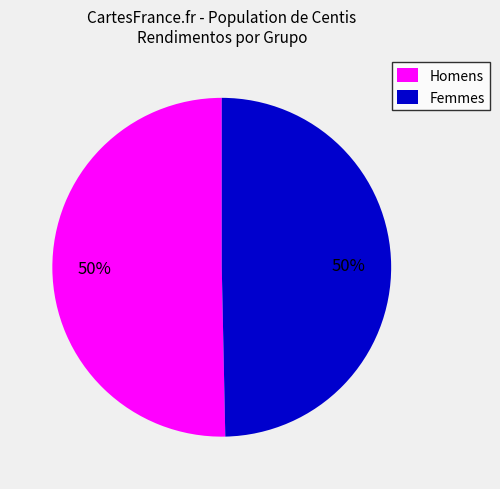

The Homens slice represents 44% of the pie. True or false?

False